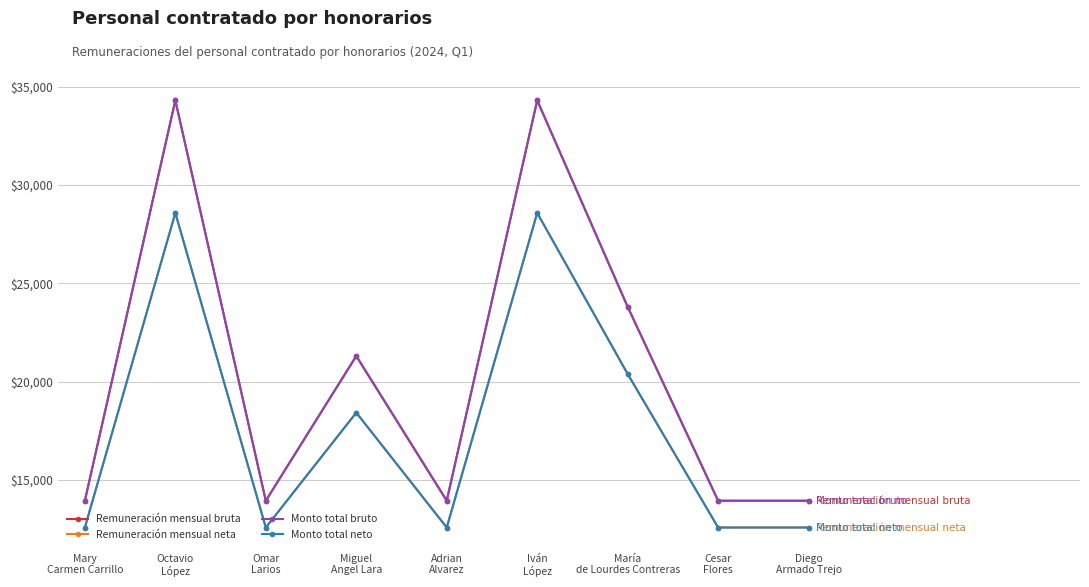

Is this an area chart (filled region under the line)?

No